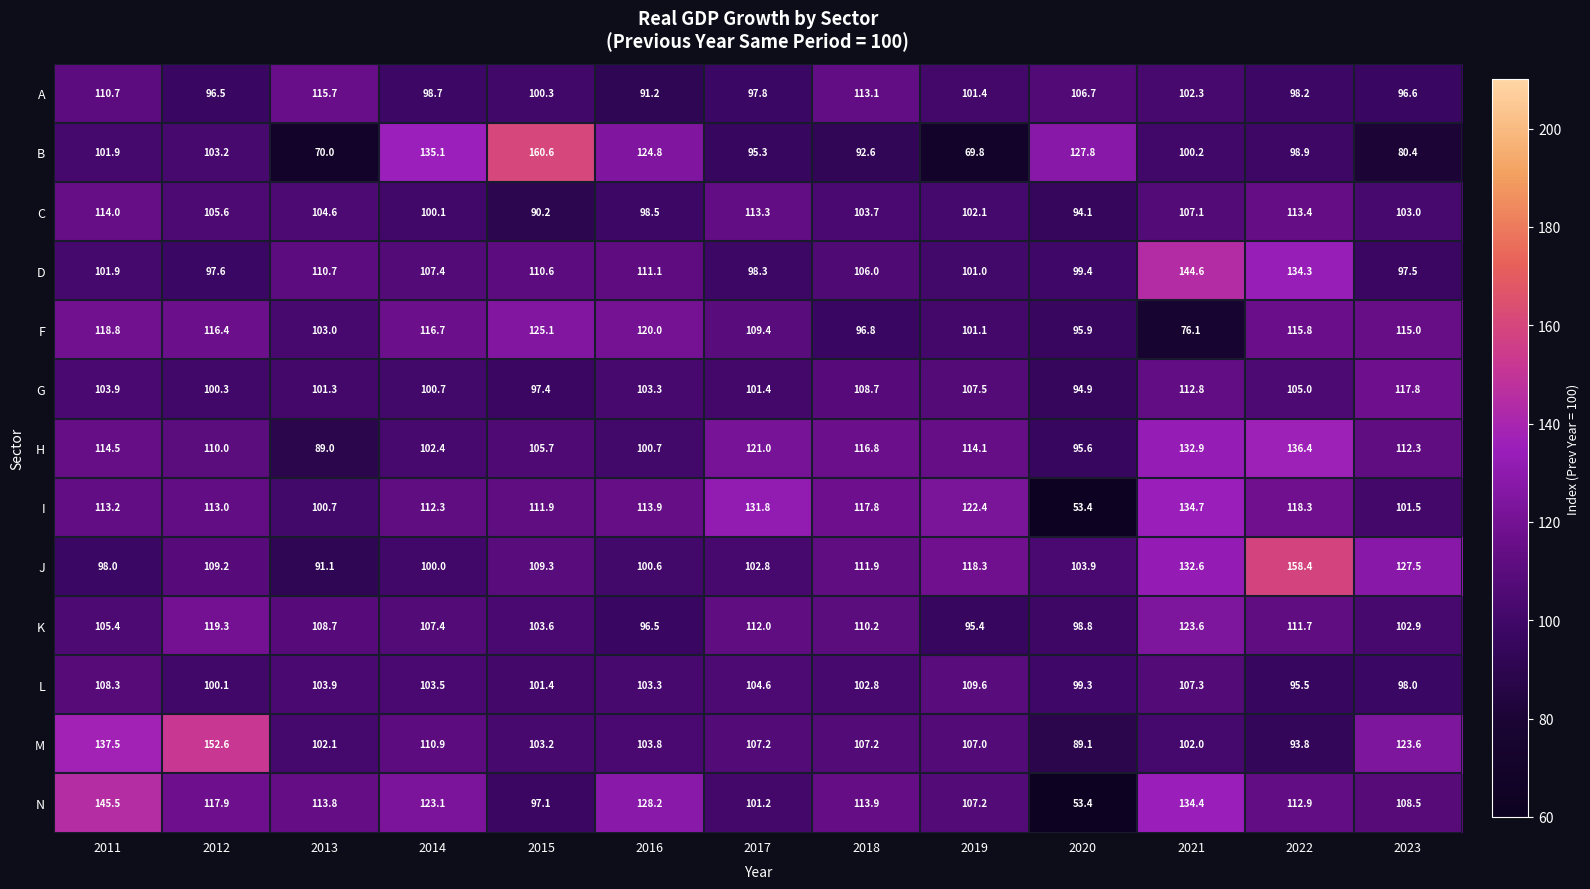

True or false: M has a value of 89.1 at 2020.

True